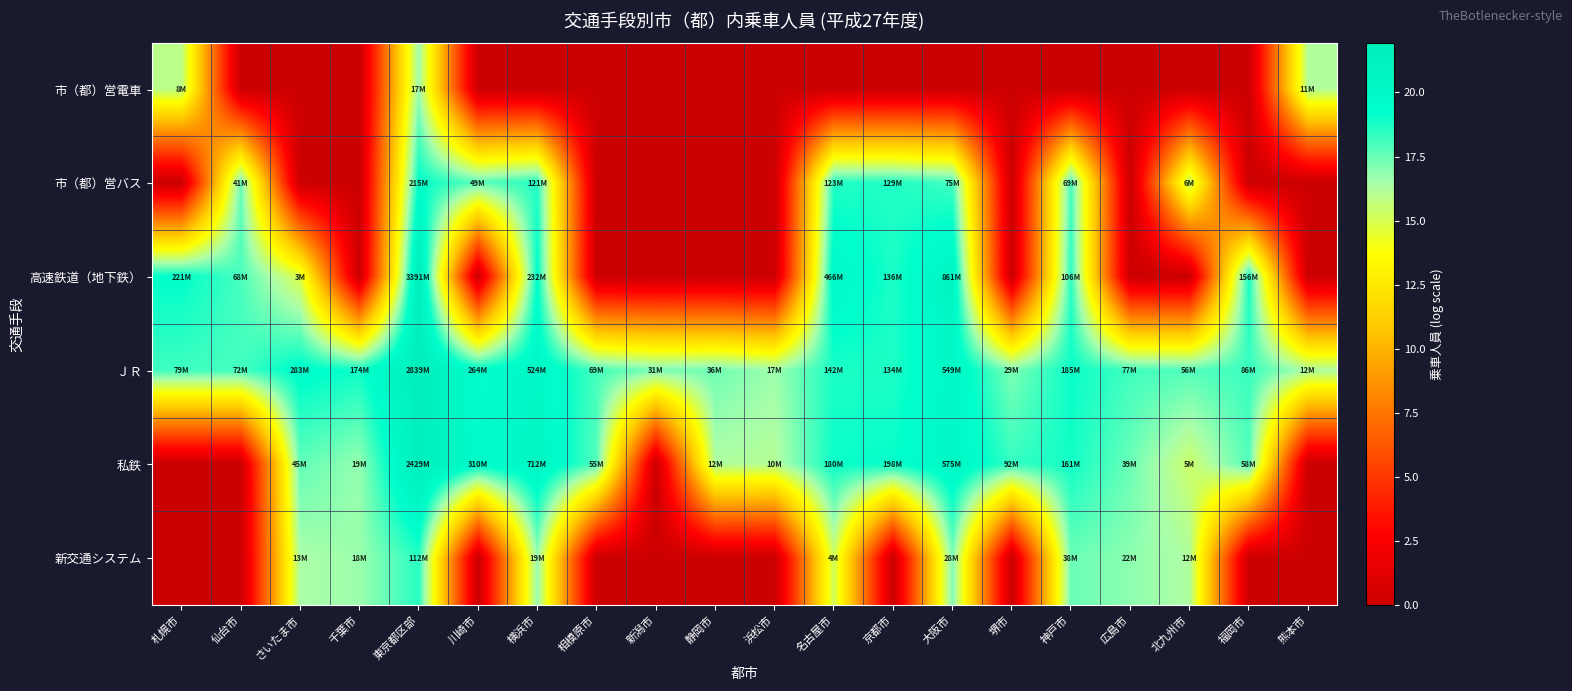

Between 札幌市 and 横浜市, which series saw the biggest shift?

私鉄